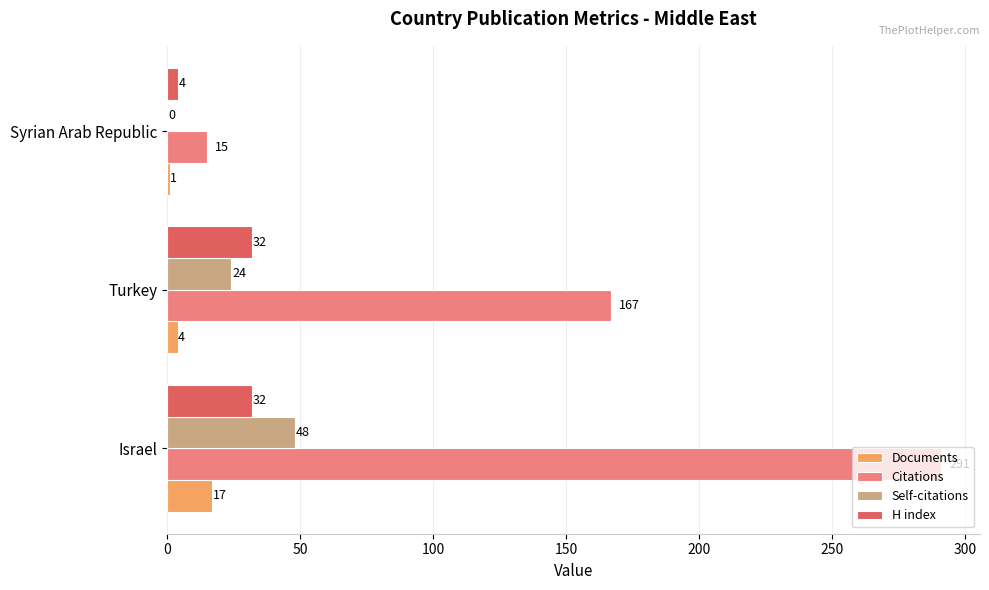

At which label is Citations closest to 153?

Turkey